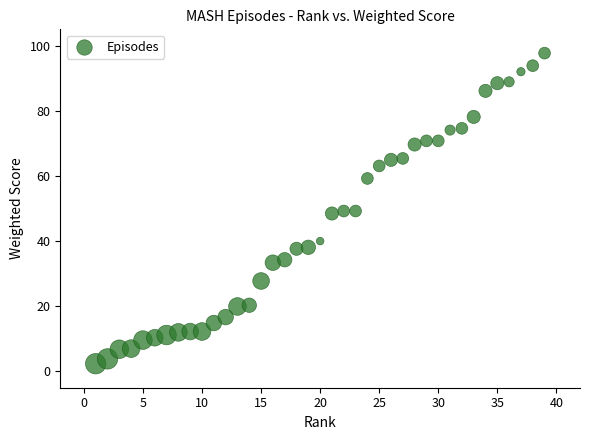

What is the range of Y values (max minus min)?

95.3